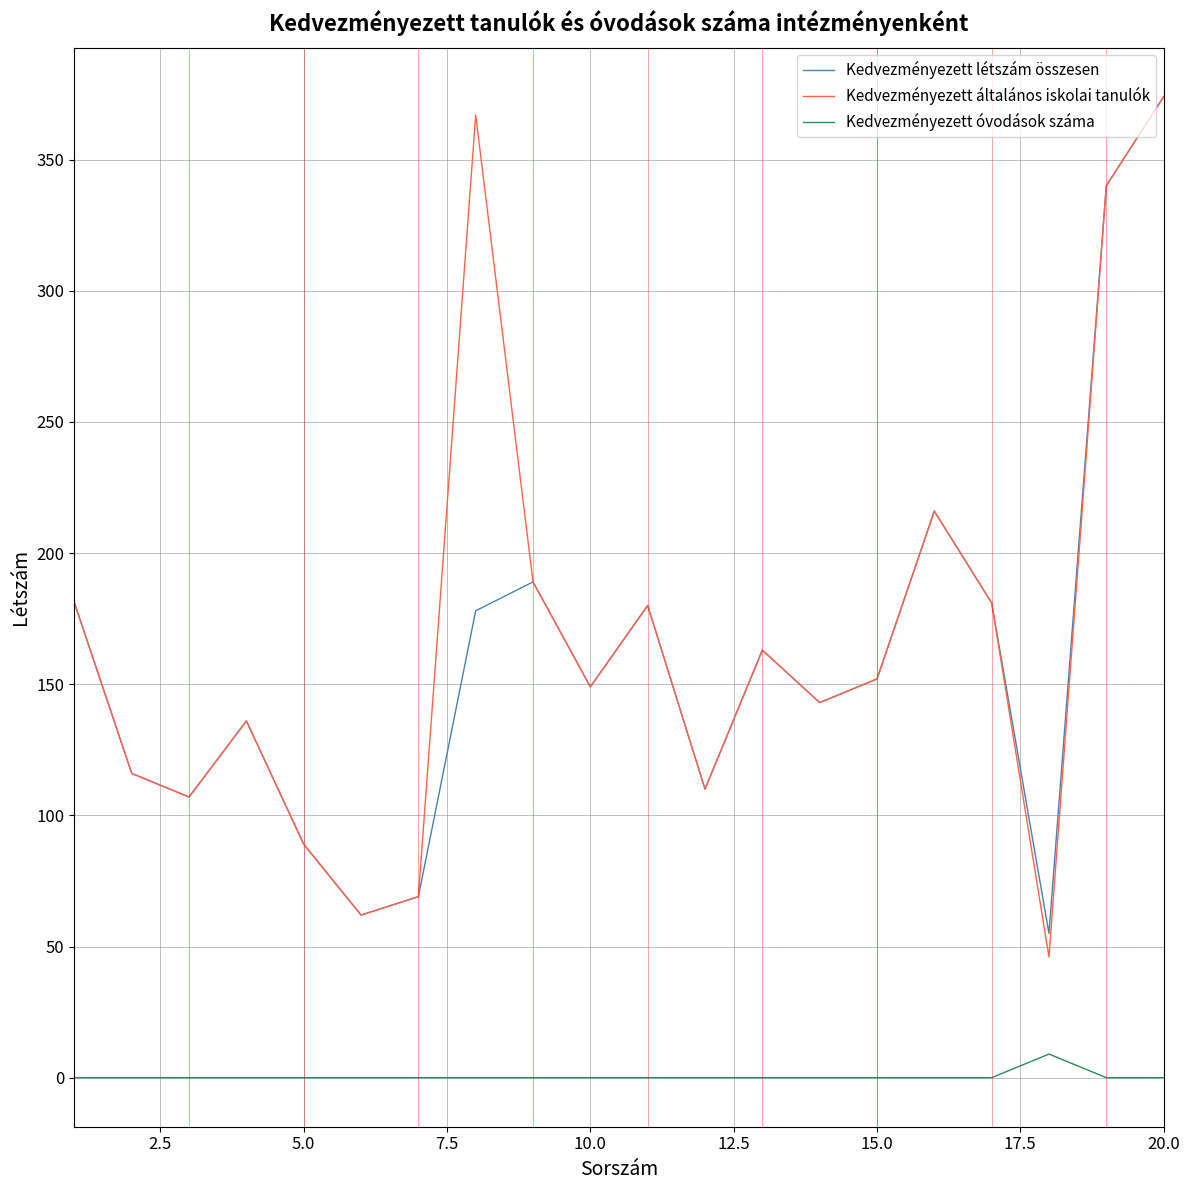

Which series has the largest total across all categories?

Kedvezményezett általános iskolai tanulók